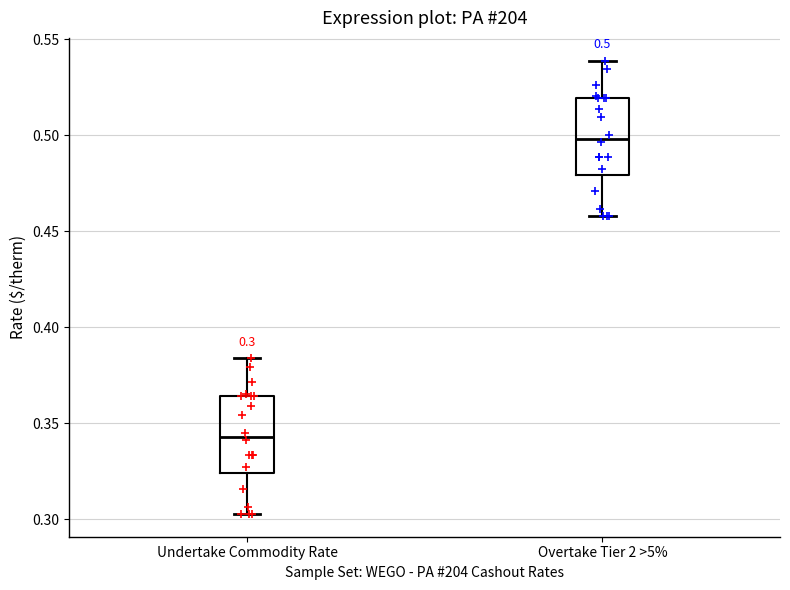

Which box has the lowest median line?

Undertake Commodity Rate